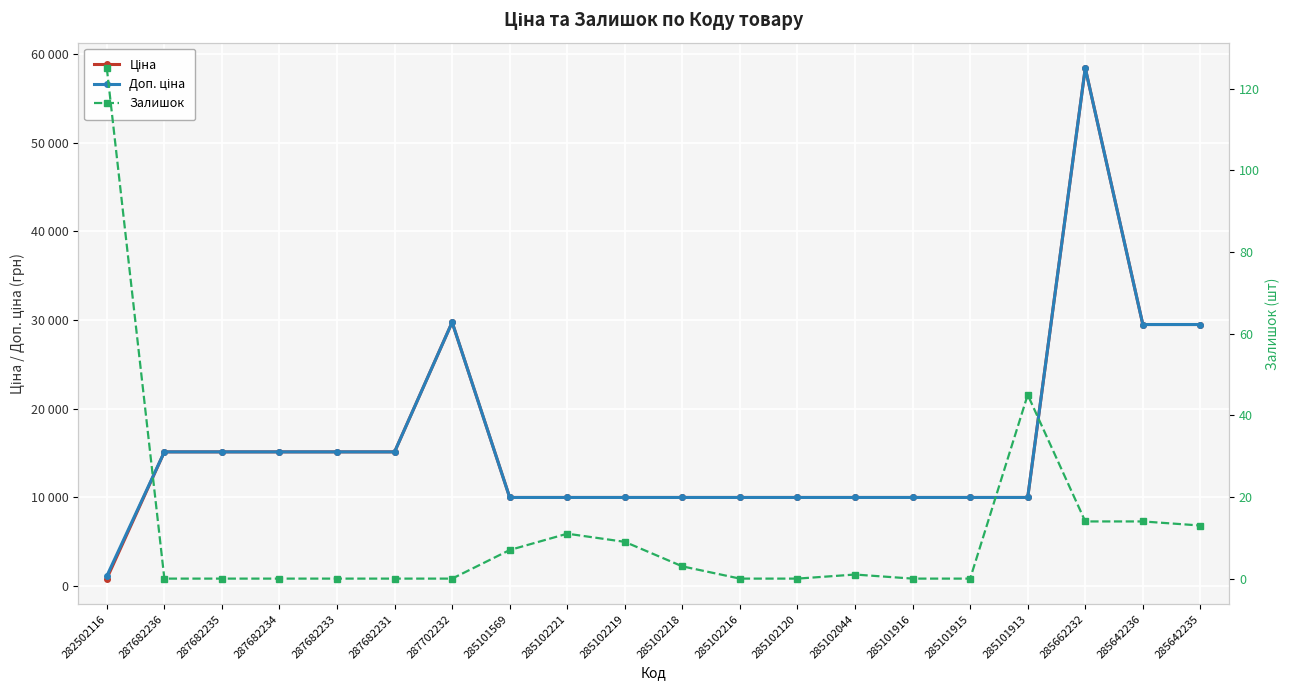

True or false: Ціна has more than 0 interior local peaks.

True